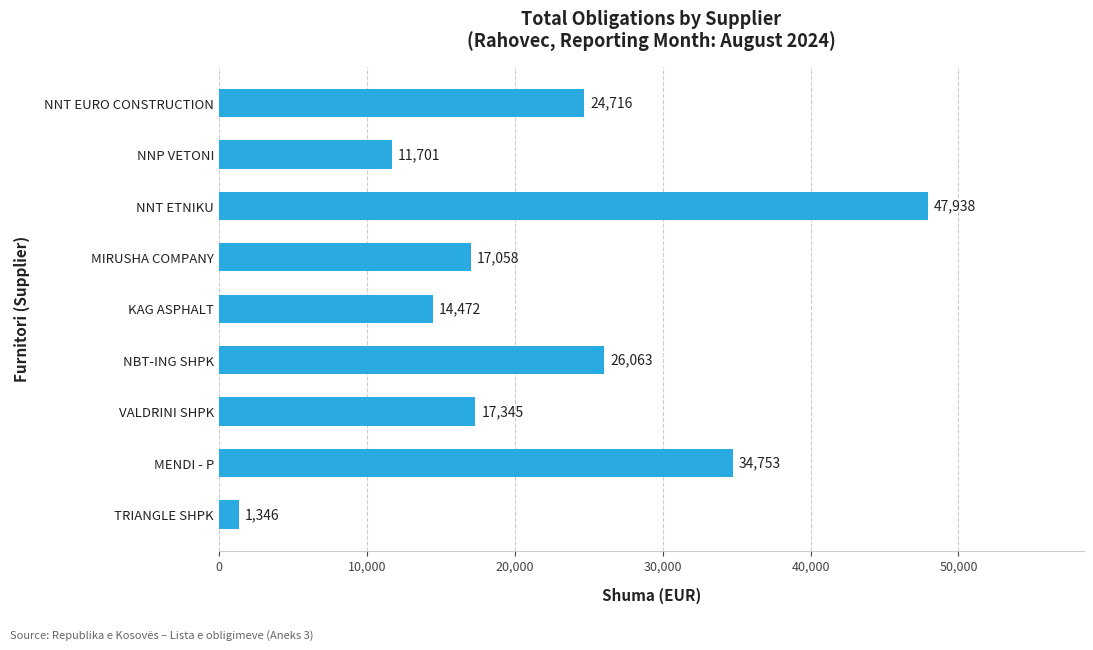

What is the ratio of the value at MENDI - P to the value at NNT EURO CONSTRUCTION?

1.4